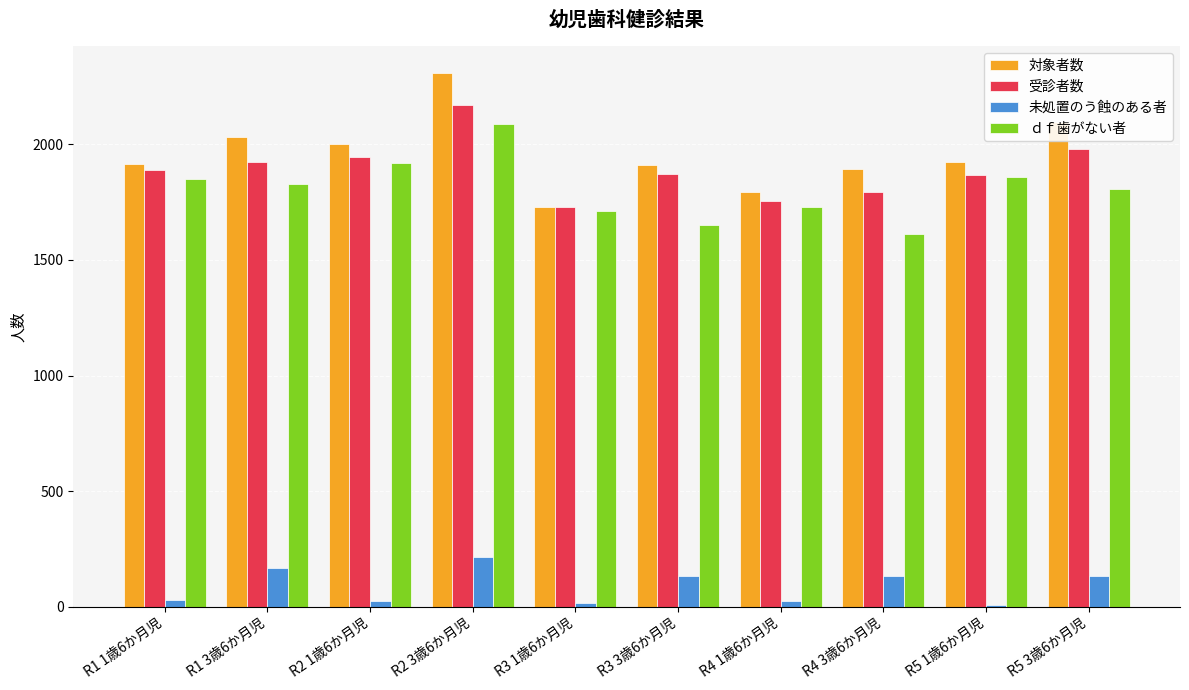

Which series has the largest total across all categories?

対象者数